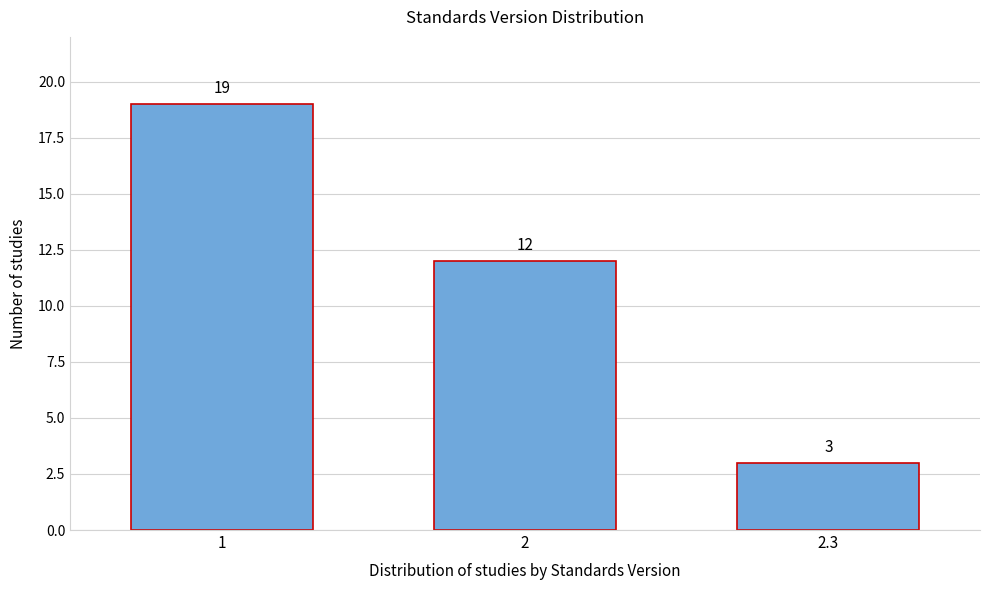

Reading right to left, what are all the values shown in this chart?

3	12	19